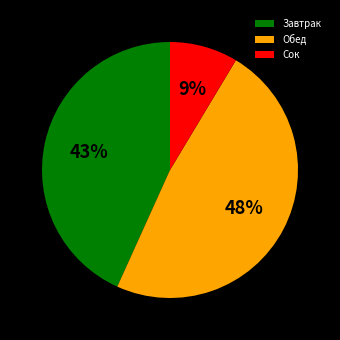

Is there any slice that represents more than half of the pie?

No